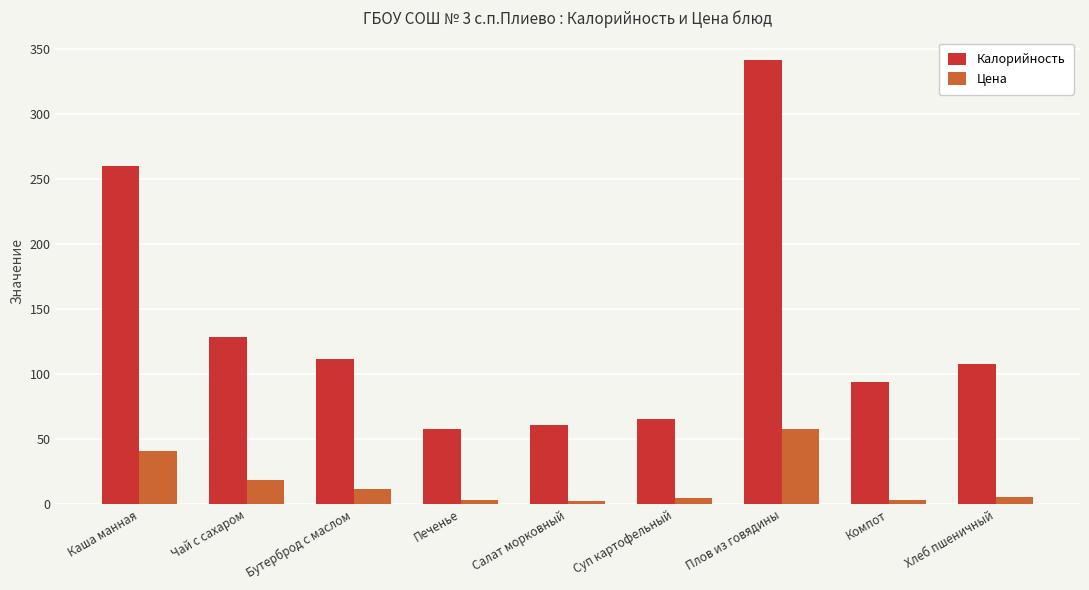

Where does the Калорийность series first go above 108?

Каша манная